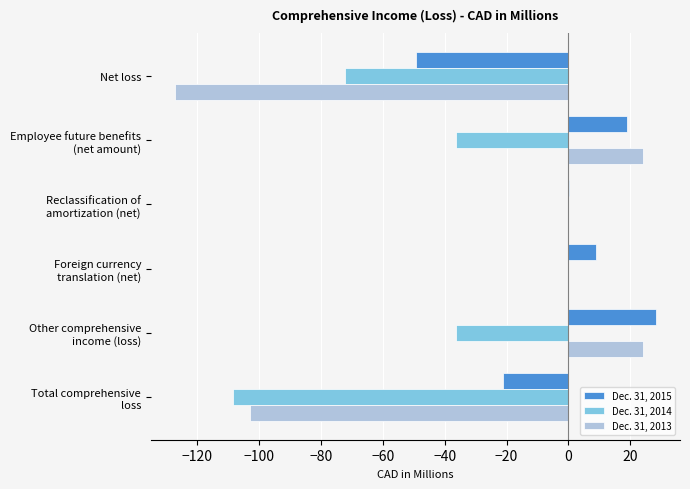

How many distinct data groups are displayed?

3